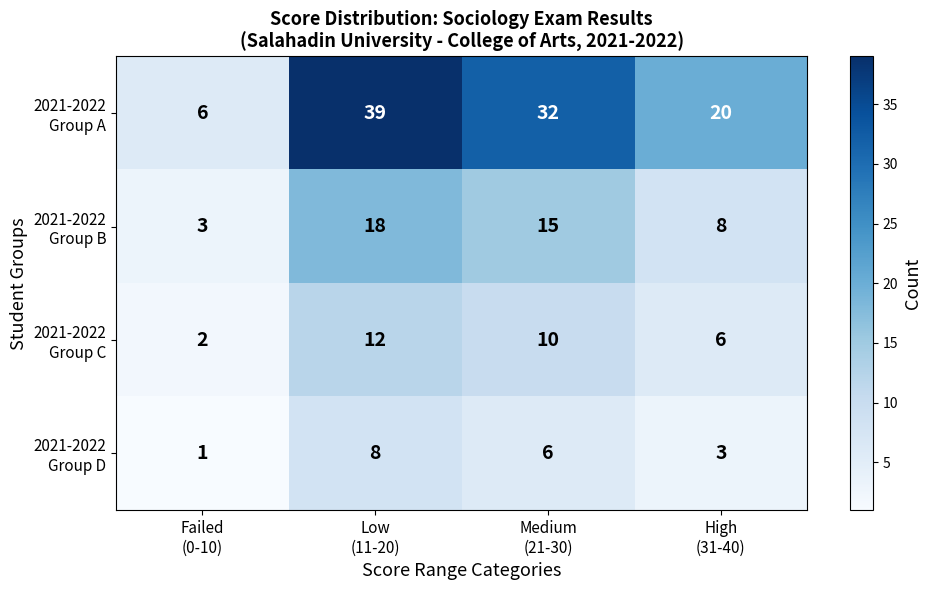

At how many categories does at least one series exceed 13?

3